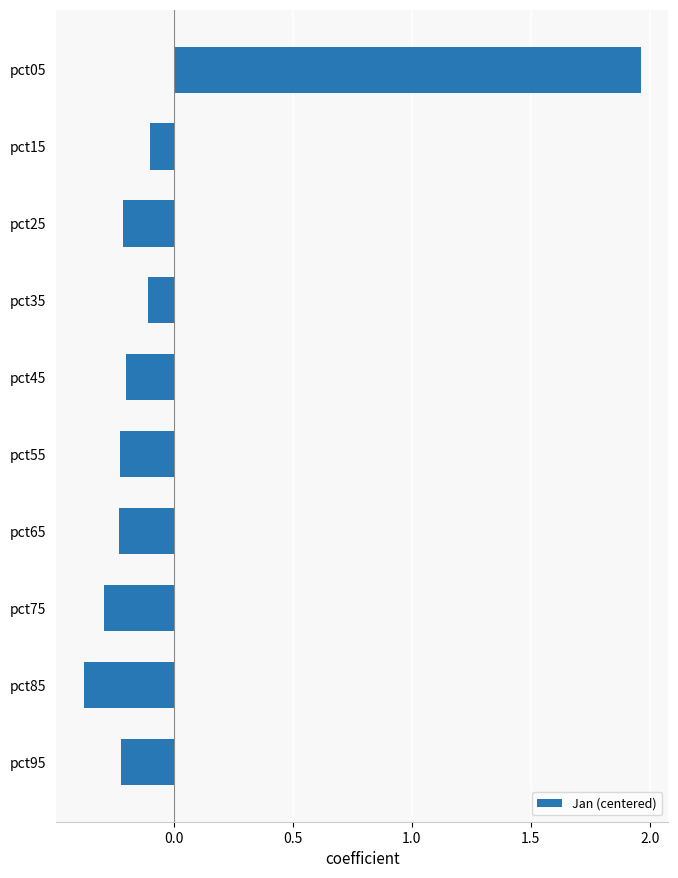

What is the smallest value displayed?

-0.4